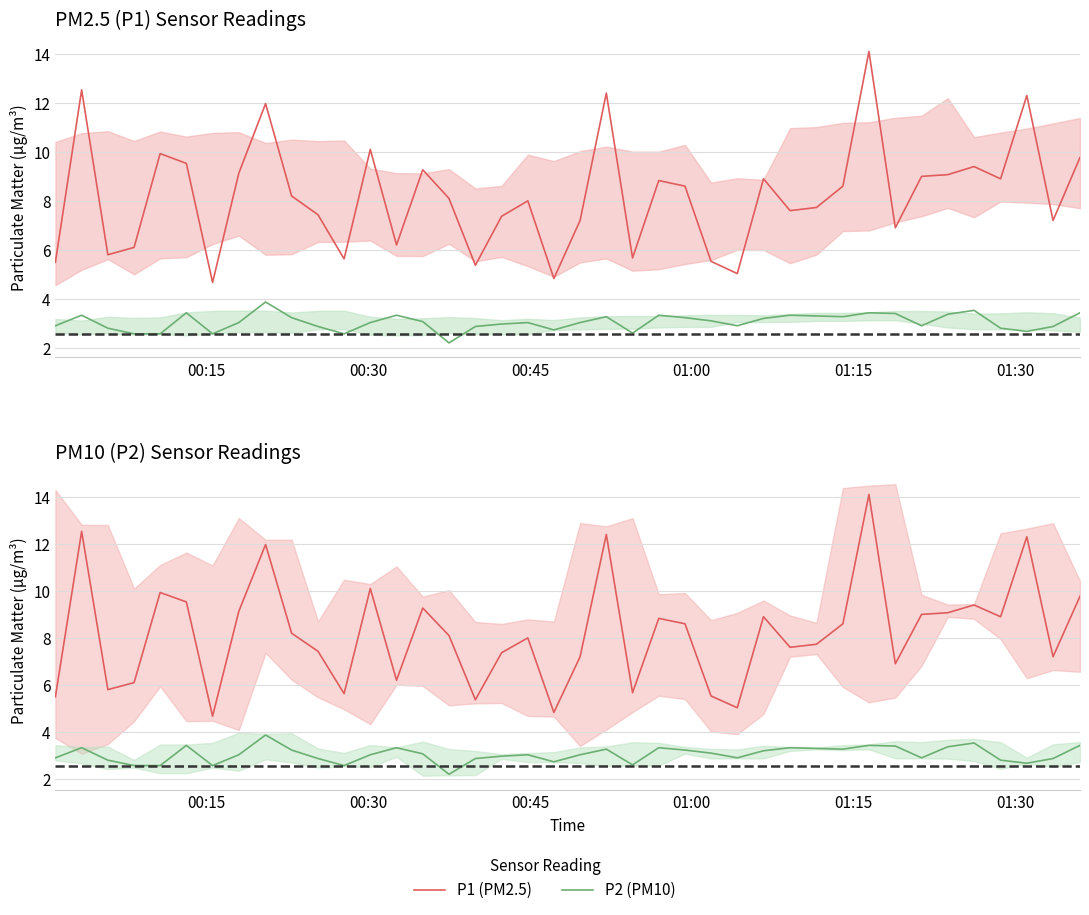

True or false: P2 (PM10) and P1 (PM2.5) cross at least once.

False